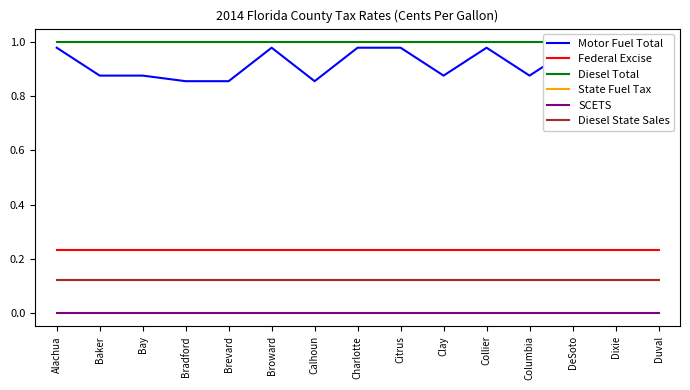

What is the highest value of the Diesel Total series?

1.0